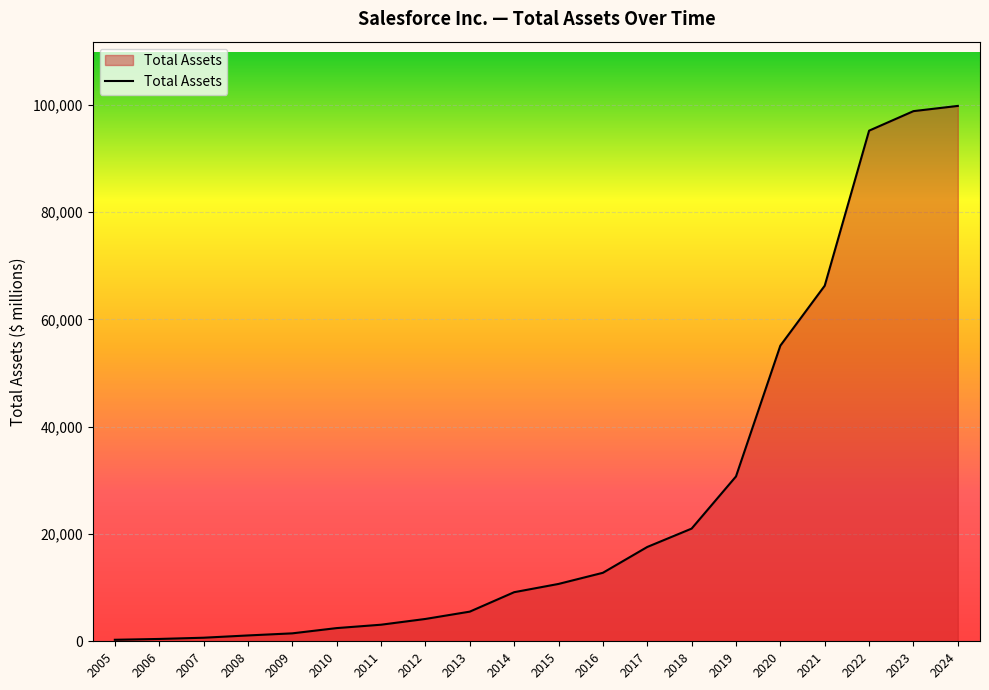

What is the average value?

26823